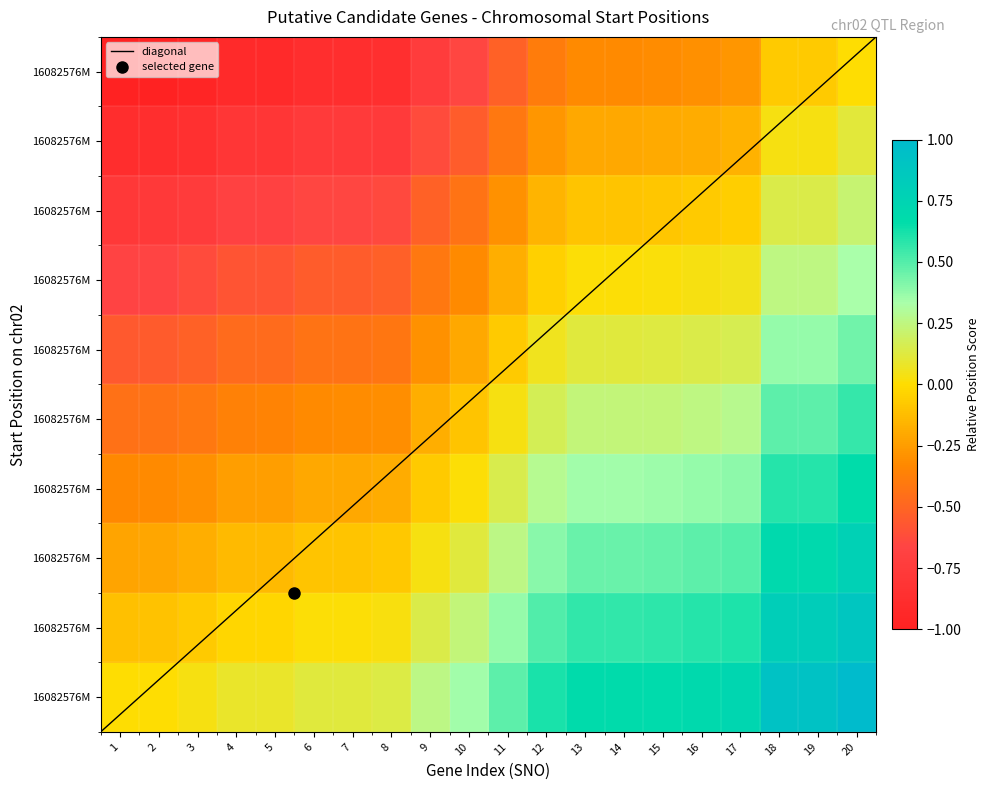

What is the maximum value shown in the chart?

1.0